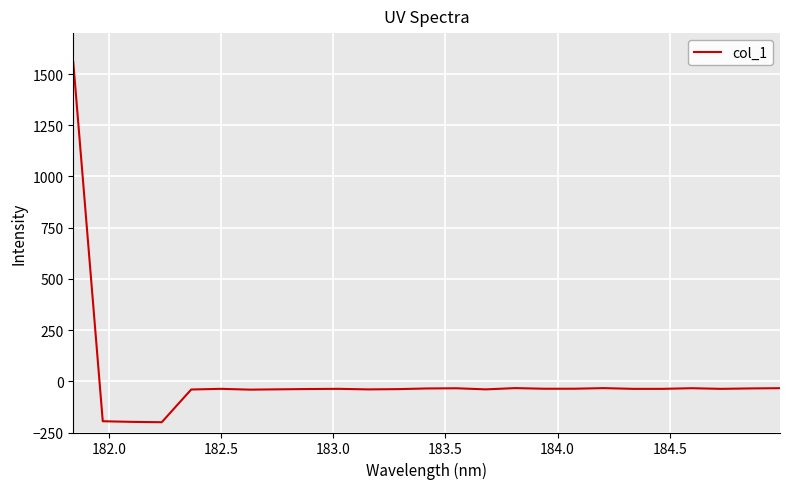

What is the maximum value shown in the chart?

1557.8